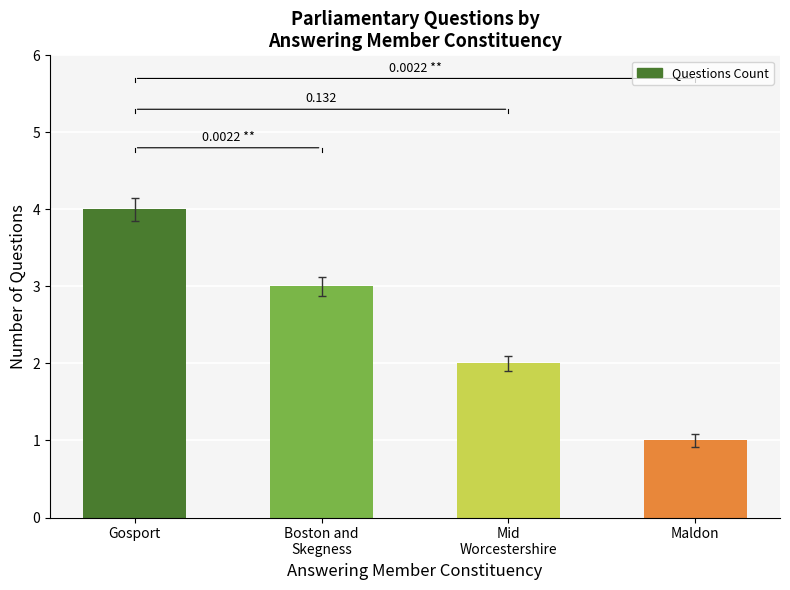

At which category does the chart reach its peak across all series?

Gosport